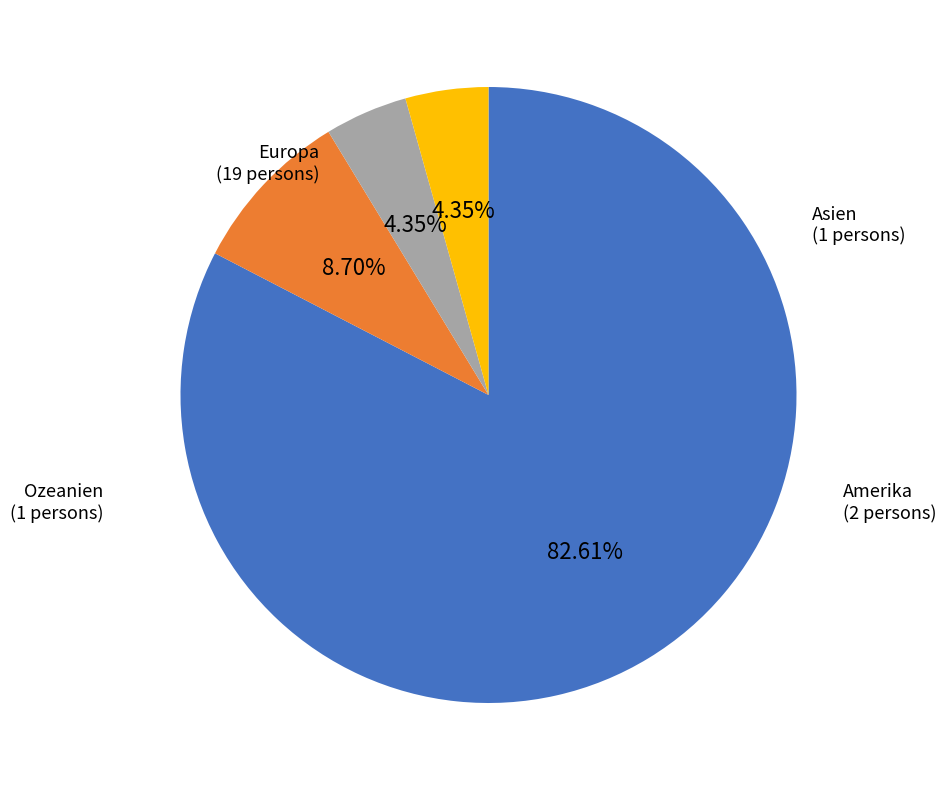

True or false: Amerika accounts for 1% of the total.

False